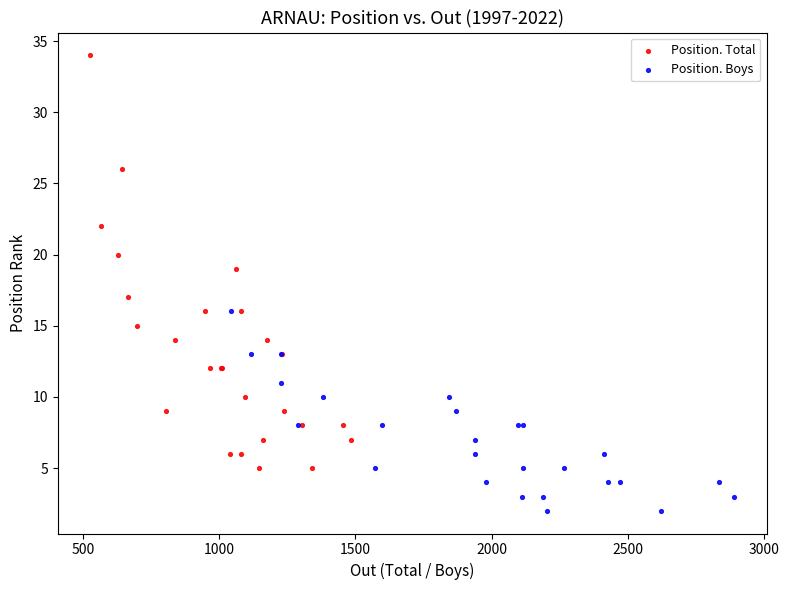

Which series has the largest Y range (max minus min)?

Position. Total